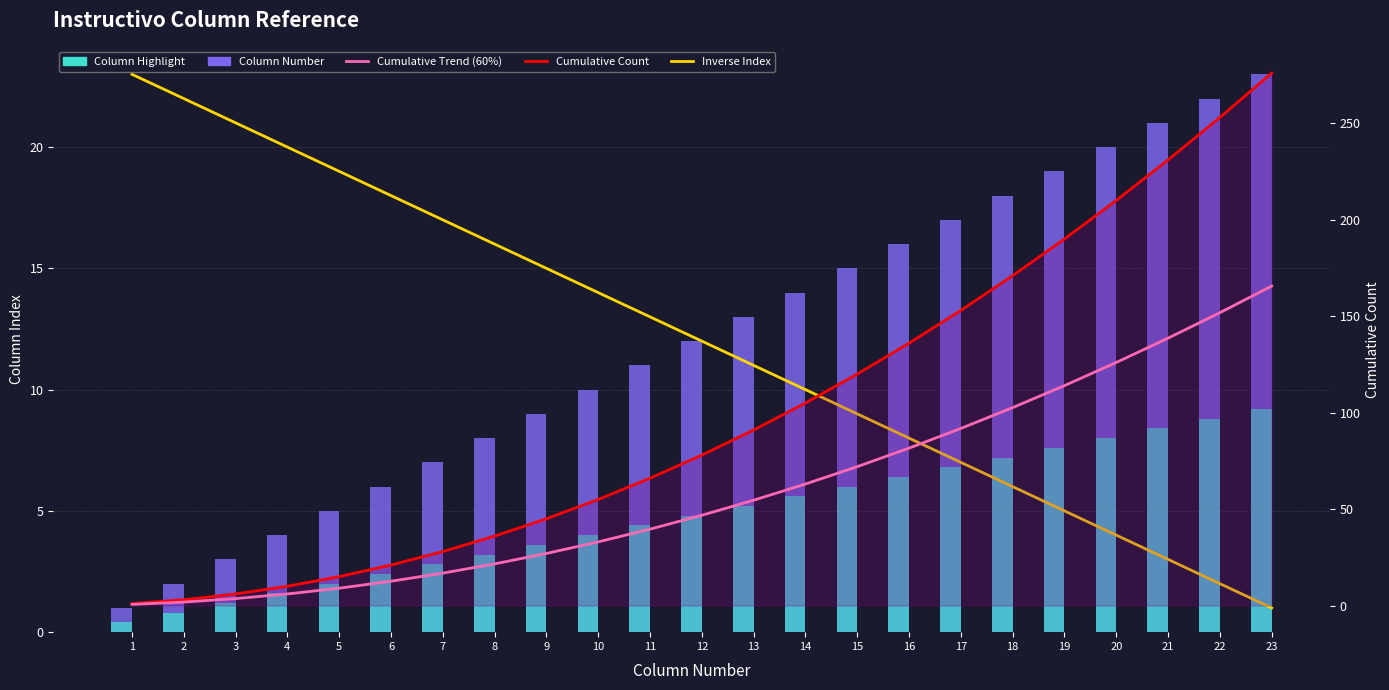

How many data points in Column Highlight are above 4?

13